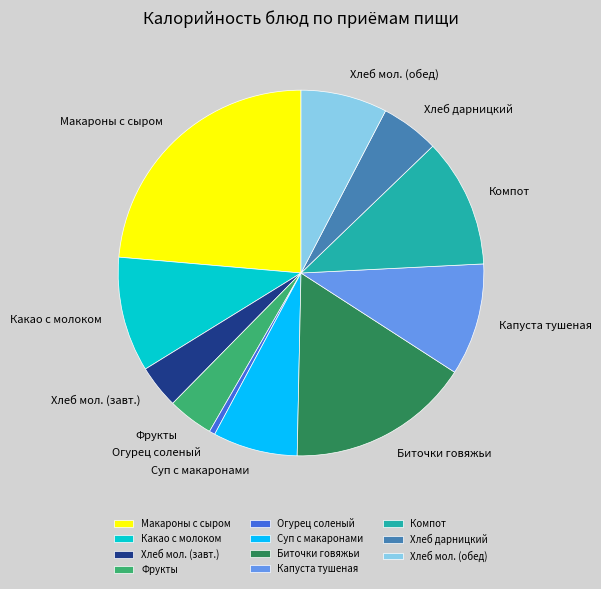

Combined, do Хлеб дарницкий and Капуста тушеная account for over 50%?

No